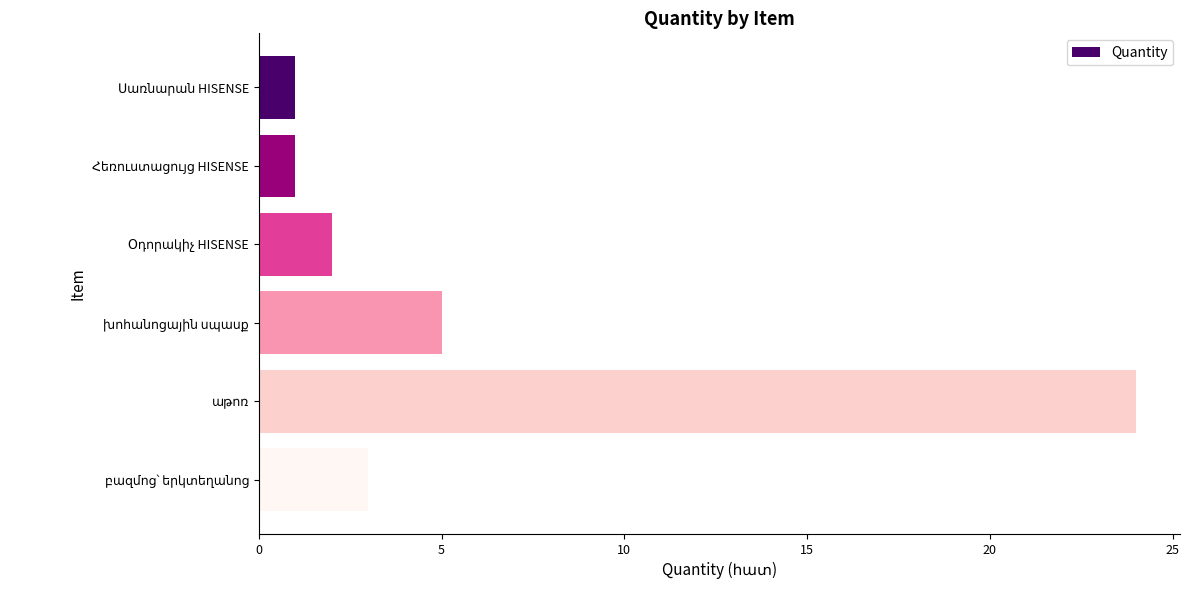

What is the average value?

6